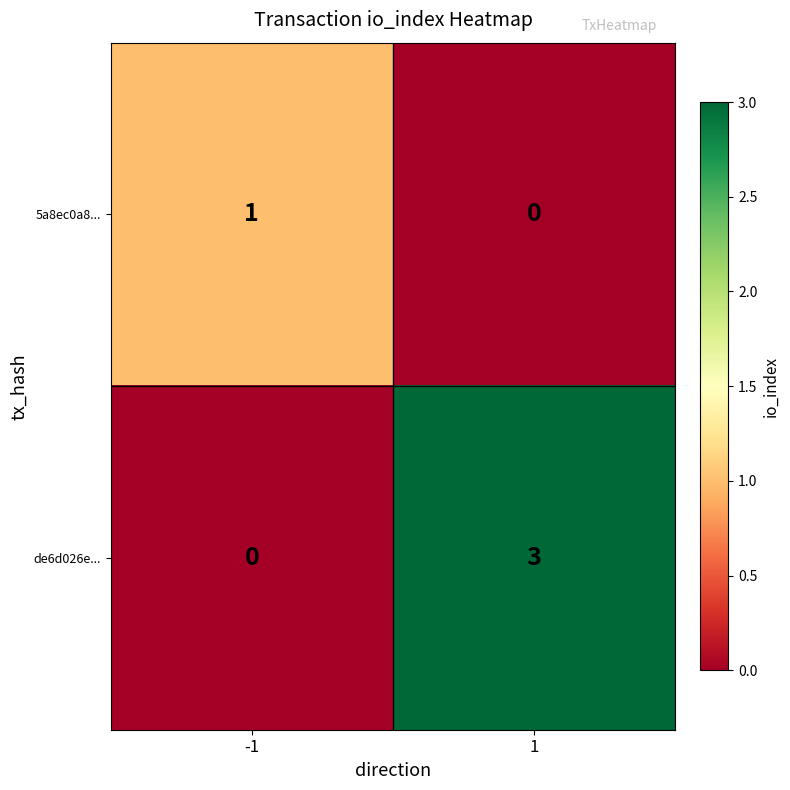

Reading left to right, list all the values displayed in this chart.

5a8ec0a8...: 1	0
de6d026e...: 0	3